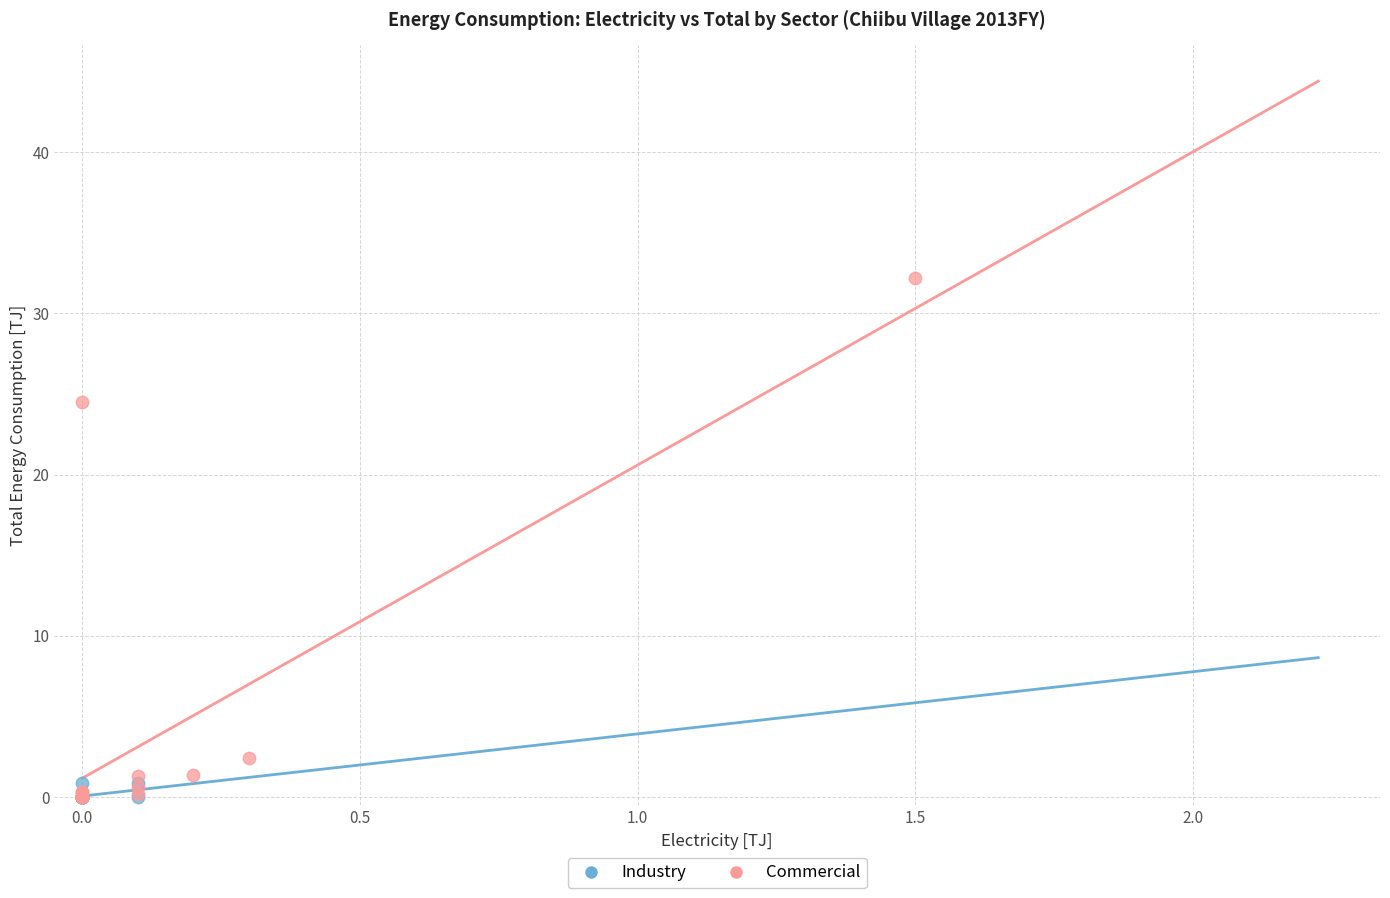

Which series reaches the maximum Y coordinate?

Commercial